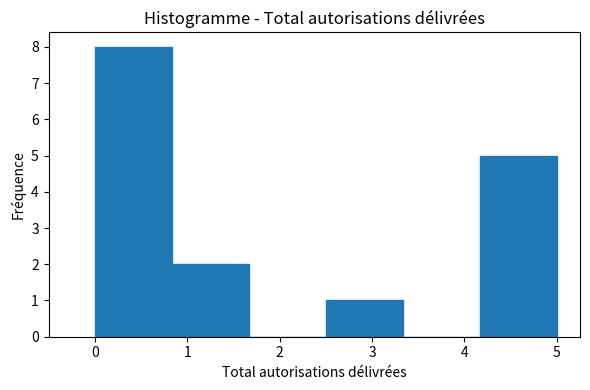

Reading left to right, list every bar in this chart as the range it spans on the x-axis followed by its height. Neither the bar edges nor the heights are printed on the chart, so give them approximately, as read against the axes.

0.0 to 0.8: 8
0.8 to 1.7: 2
1.7 to 2.5: 0
2.5 to 3.3: 1
3.3 to 4.2: 0
4.2 to 5.0: 5